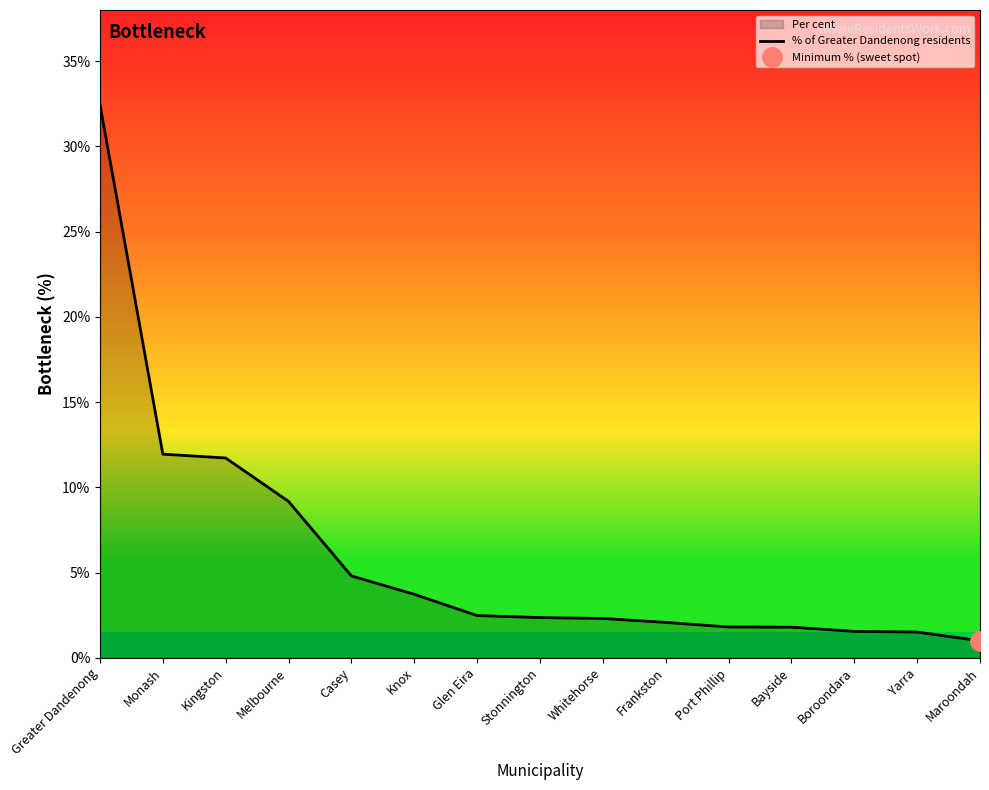

What is the label of the 10th point from the right?

Knox